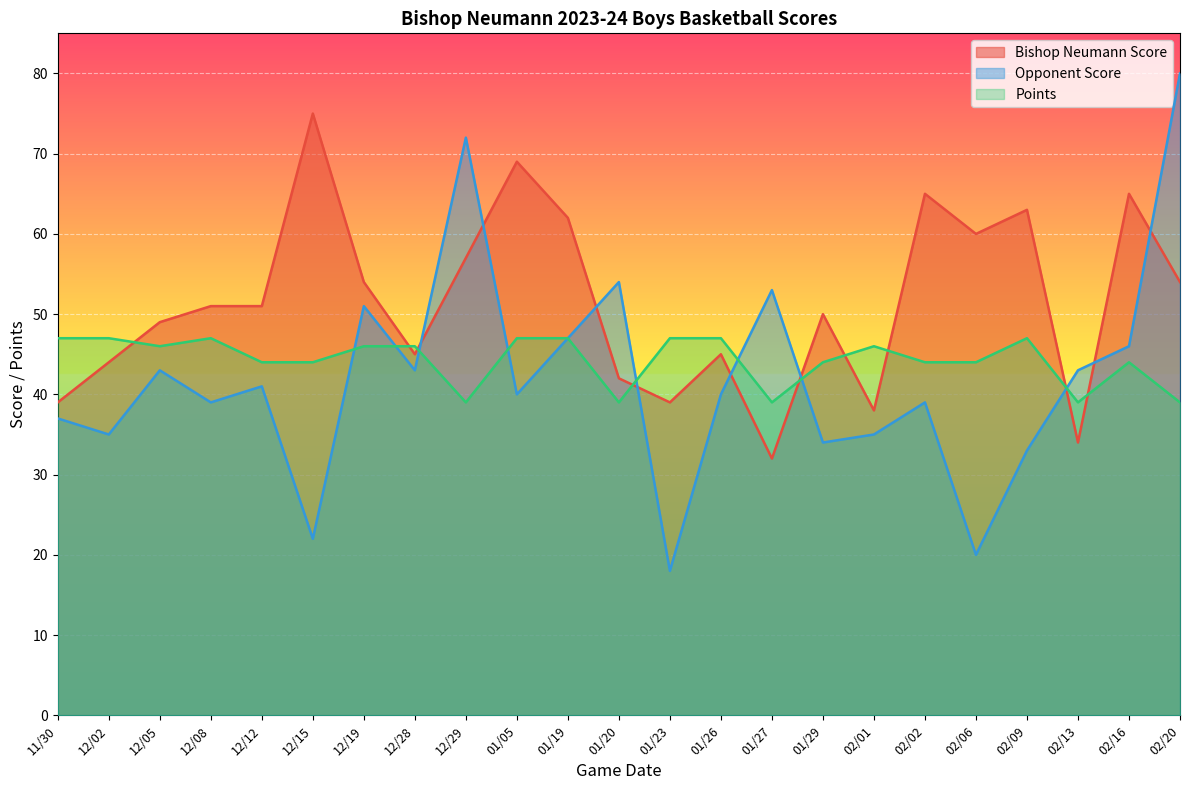

What is the difference between the maximum and minimum values in the Points series?

8